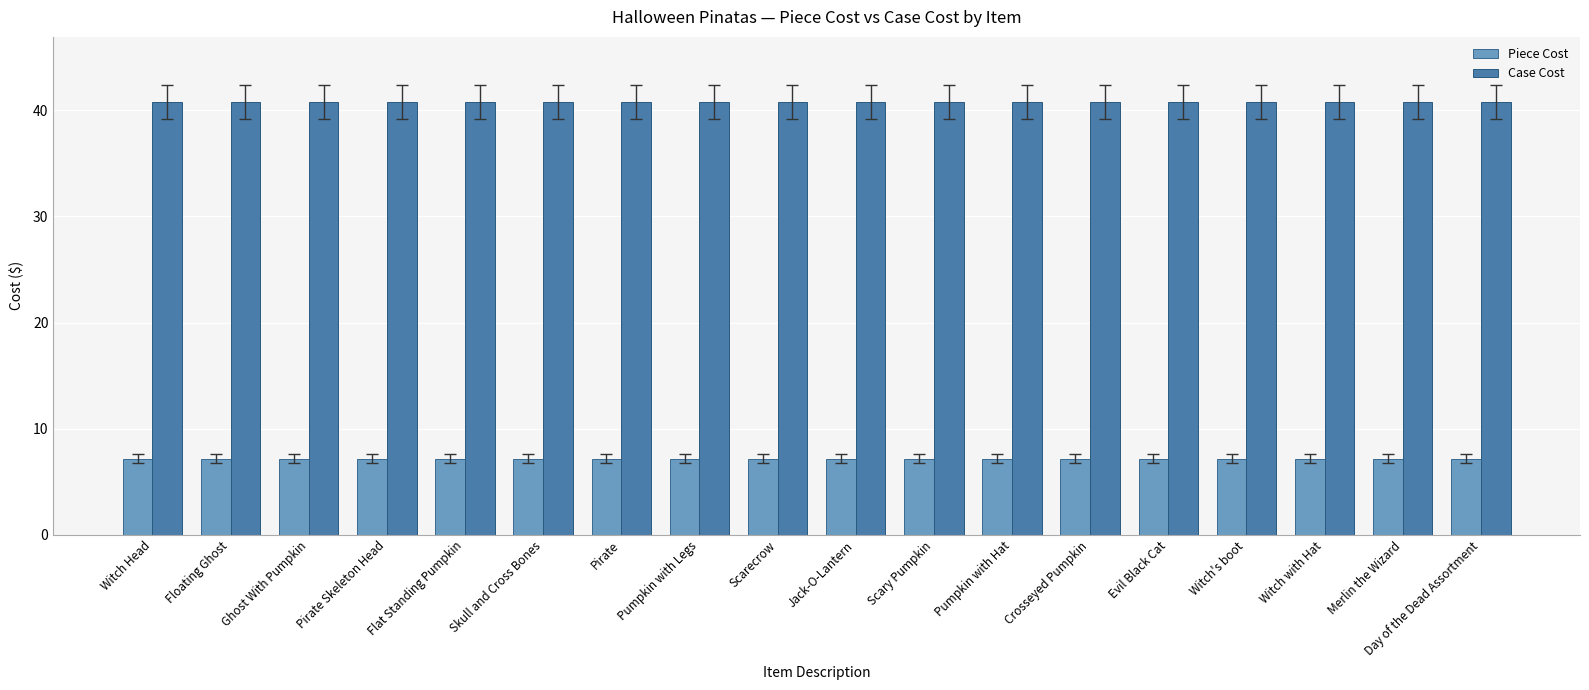

Reading left to right, extract all data points from this chart.

Piece Cost: 7.2	7.2	7.2	7.2	7.2	7.2	7.2	7.2	7.2	7.2	7.2	7.2	7.2	7.2	7.2	7.2	7.2	7.2
Case Cost: 40.8	40.8	40.8	40.8	40.8	40.8	40.8	40.8	40.8	40.8	40.8	40.8	40.8	40.8	40.8	40.8	40.8	40.8